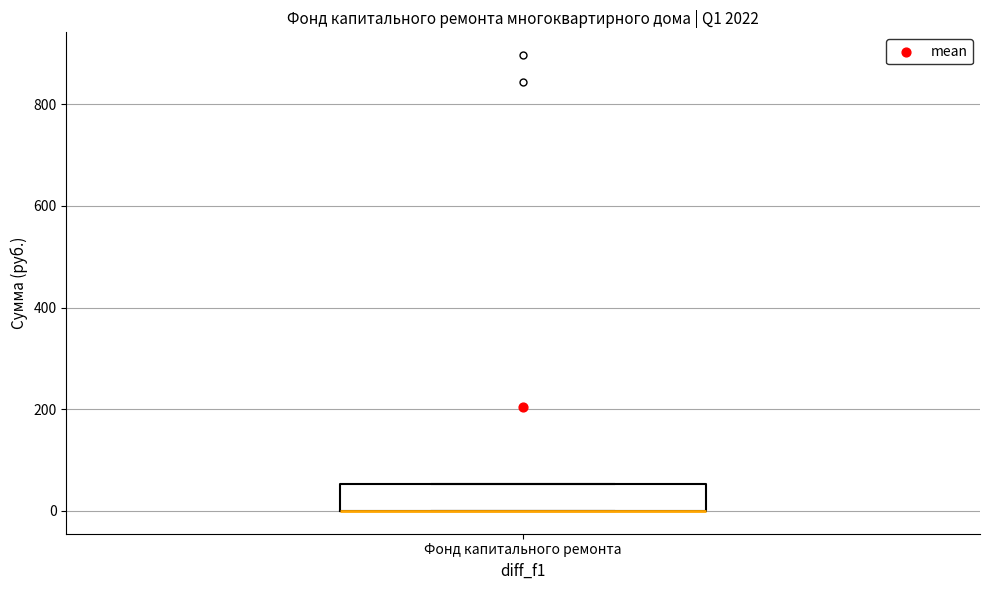

Where is the upper edge of the box for Фонд капитального ремонта on the y-axis? The values are not printed on the chart, so give them approximately, as read against the axis.

60